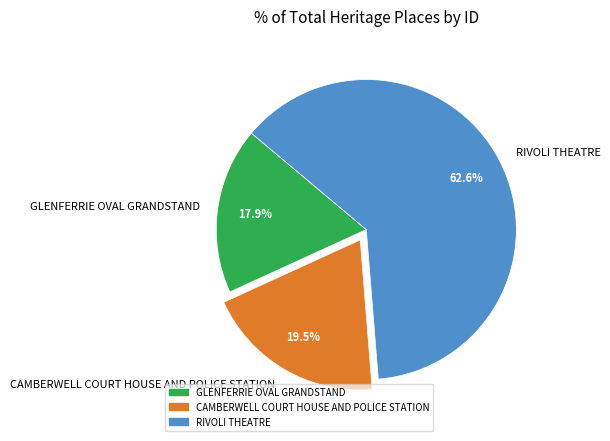

Which category has the biggest portion of the pie?

RIVOLI THEATRE